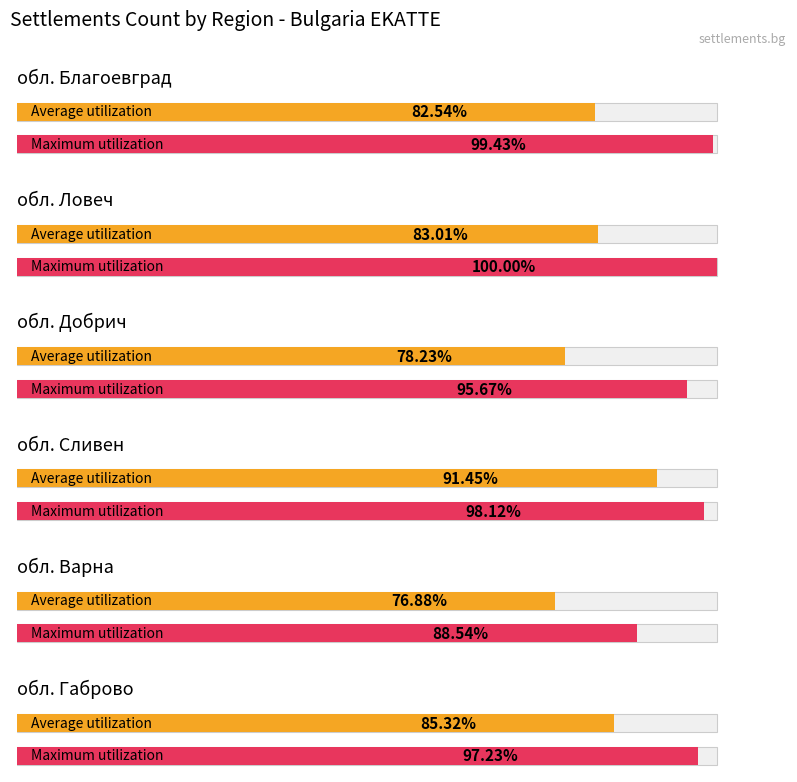

What is the difference between the Maximum utilization values at обл. Габрово and обл. Благоевград?

2.2